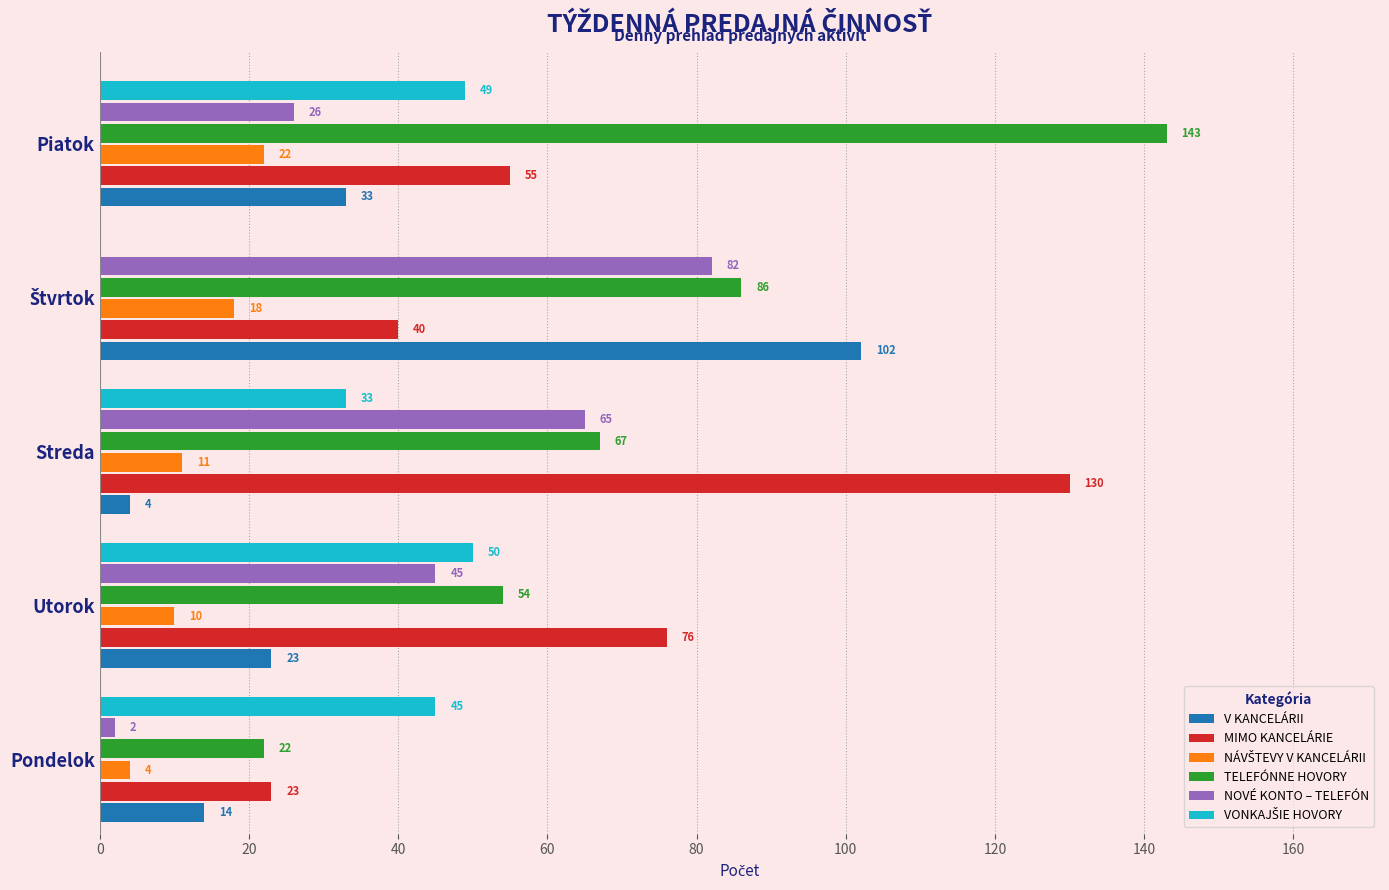

Count the number of categories in the chart.

5